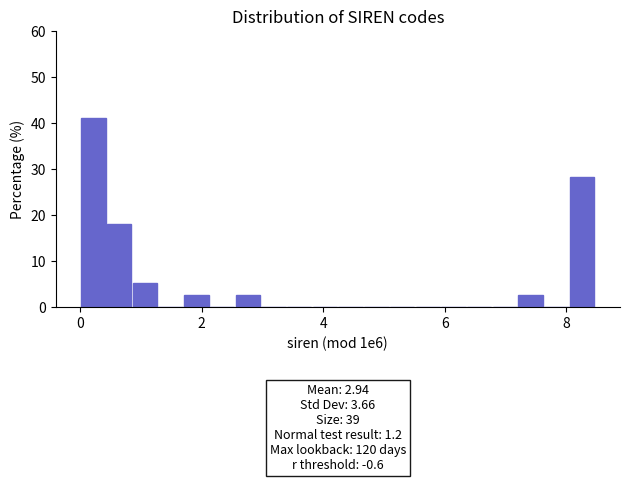

Around what value on the x-axis is the tallest bar? Give the approximate position of its centre, as read against the axis.

0.2